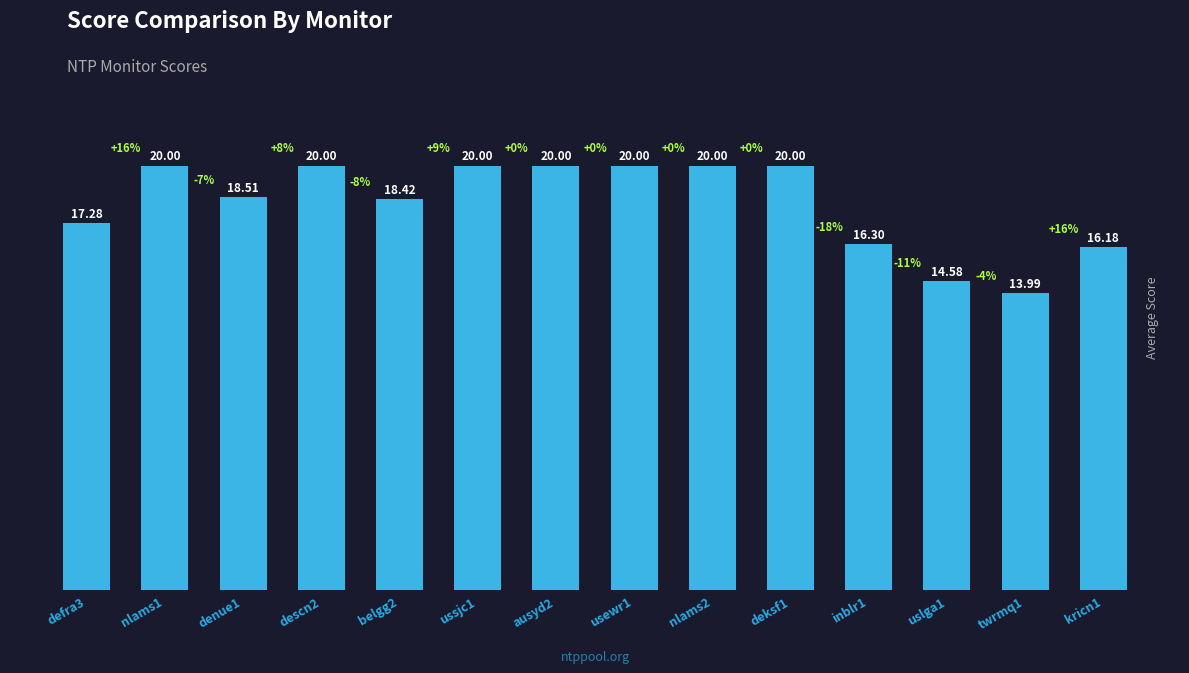

What is the value of the 8th bar from the left?

20.0